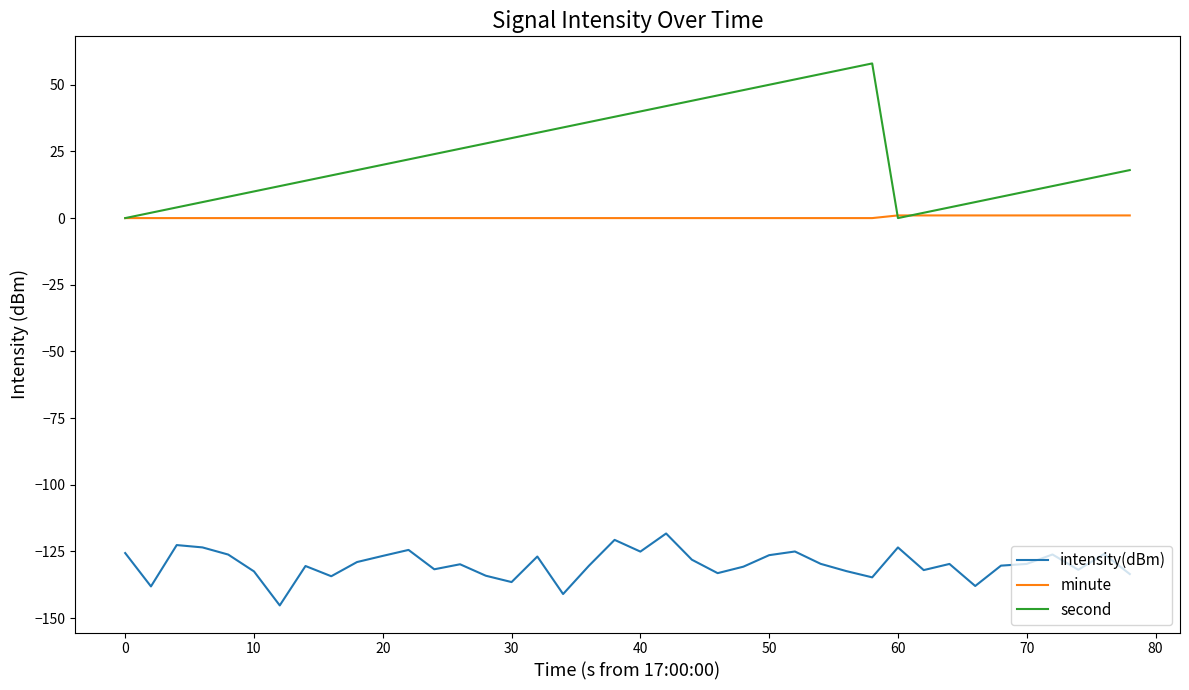

Which series ends up on top after the final intersection of second and minute?

second